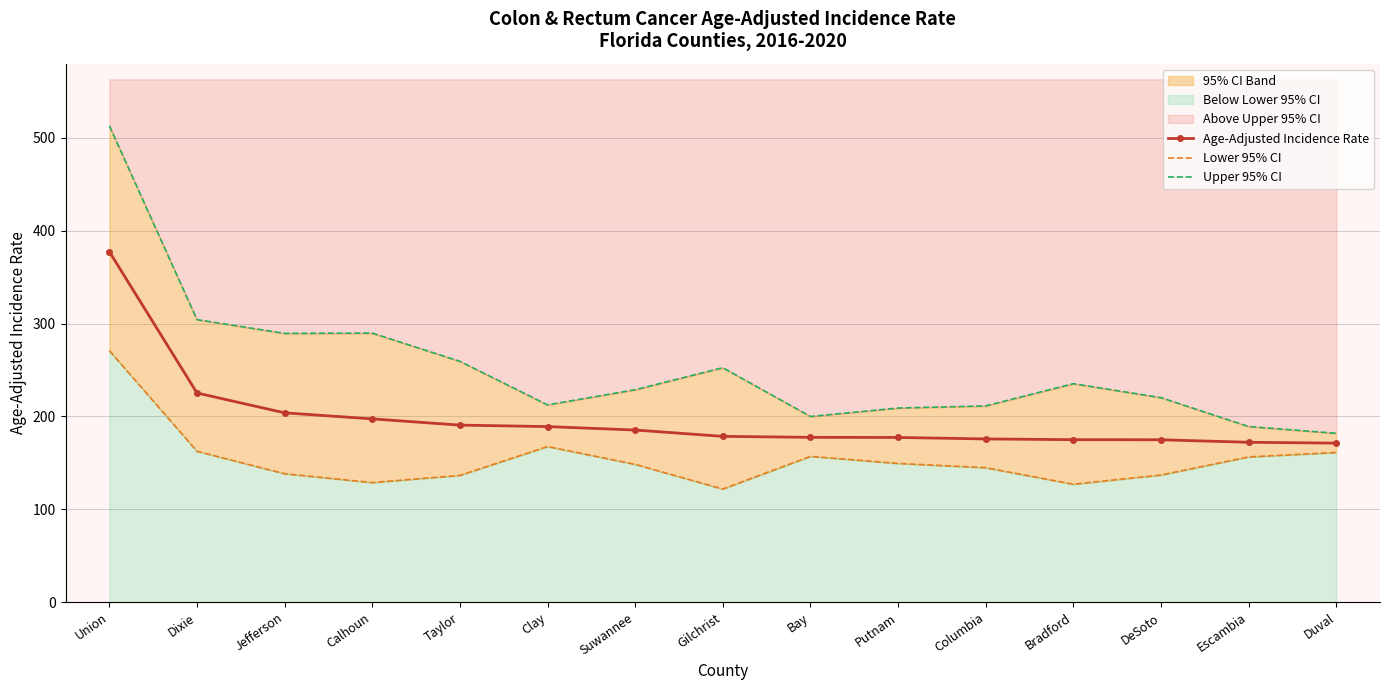

What position from the right is Bay?

7